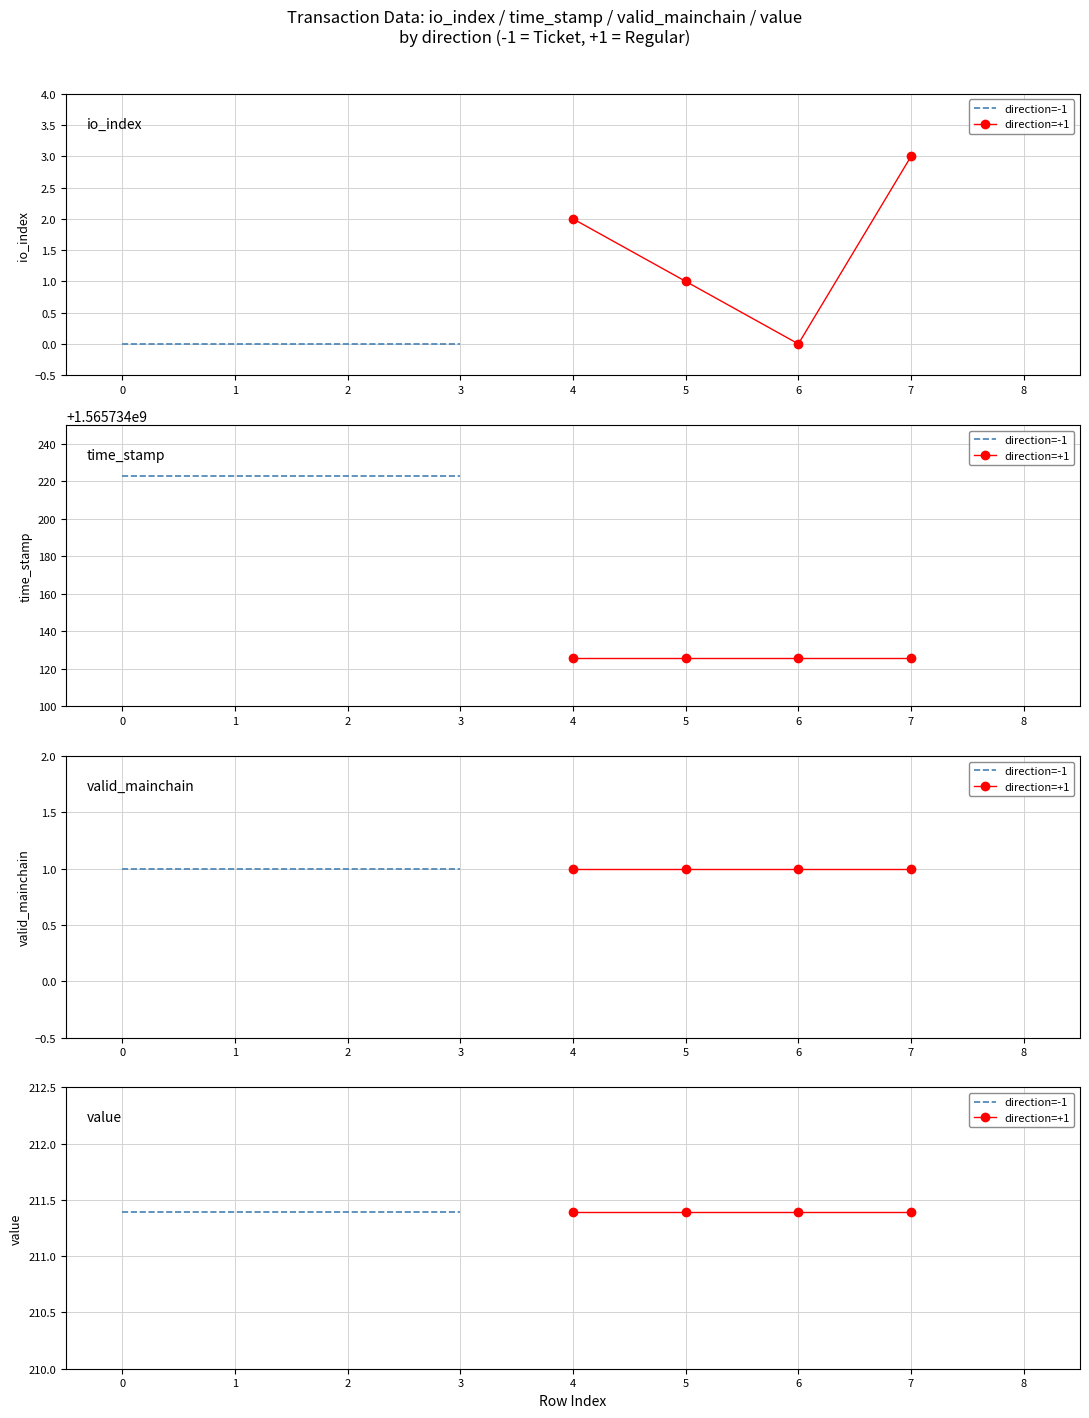

Which series has the largest range (max minus min)?

time_stamp